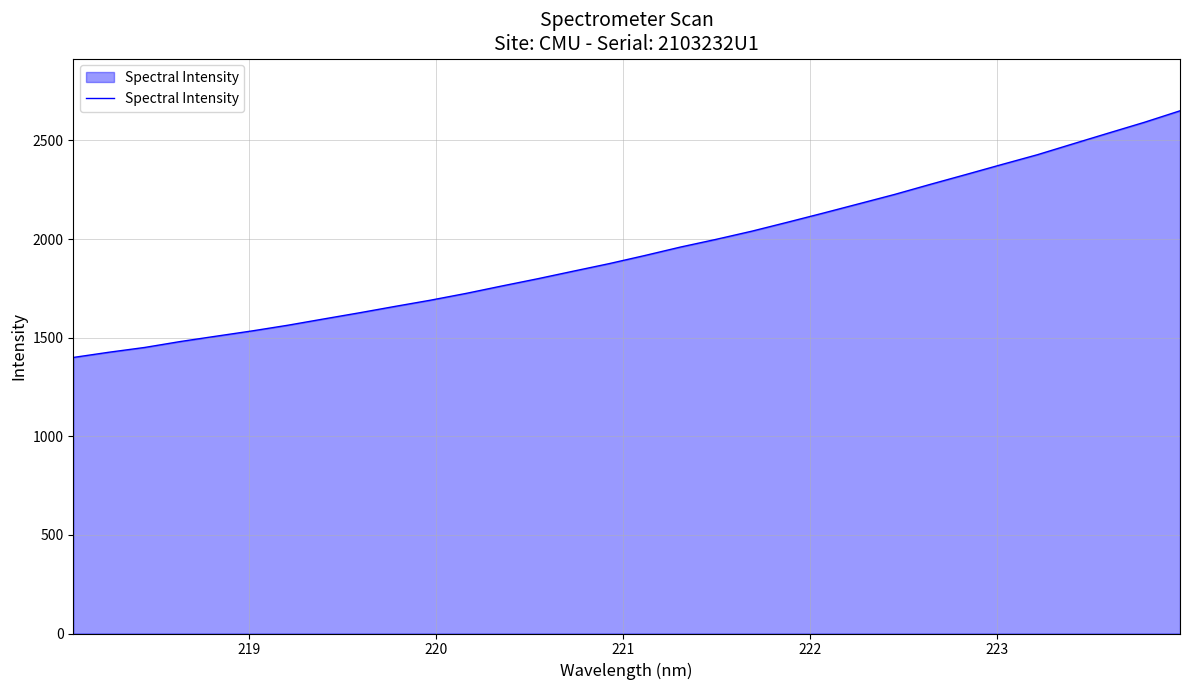

Does the chart have visible grid lines?

Yes